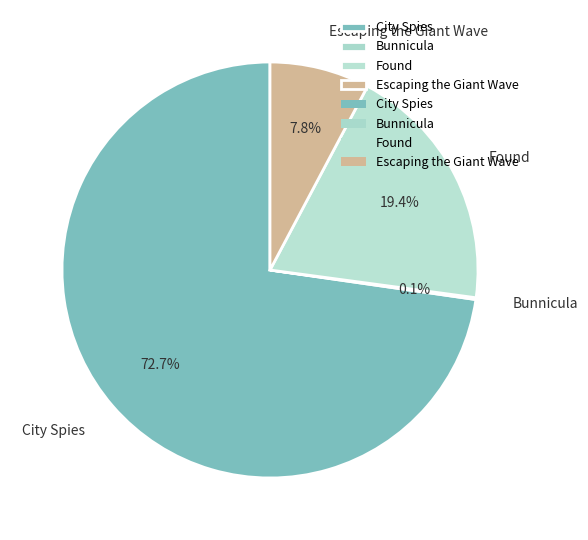

Which slice represents more than half of the pie?

City Spies